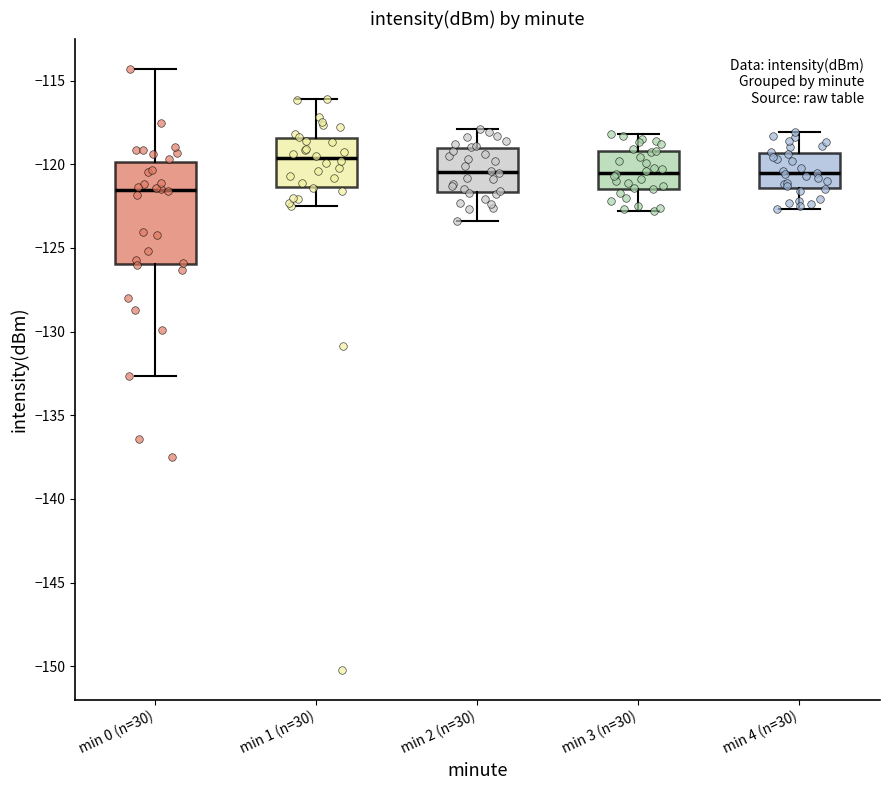

Comparing the boxes themselves (not the whiskers), which one is the tallest?

min 0 (n=30)